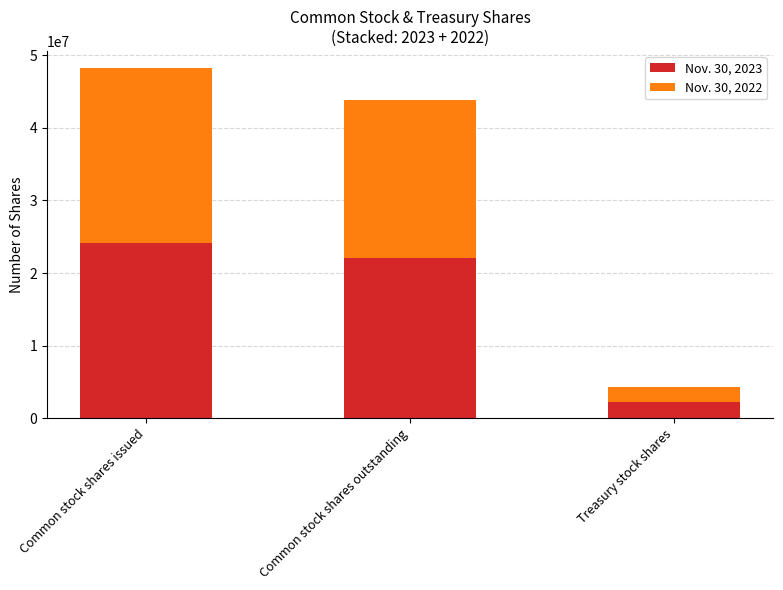

The value of Nov. 30, 2023 at Treasury stock shares is 2165987. True or false?

True